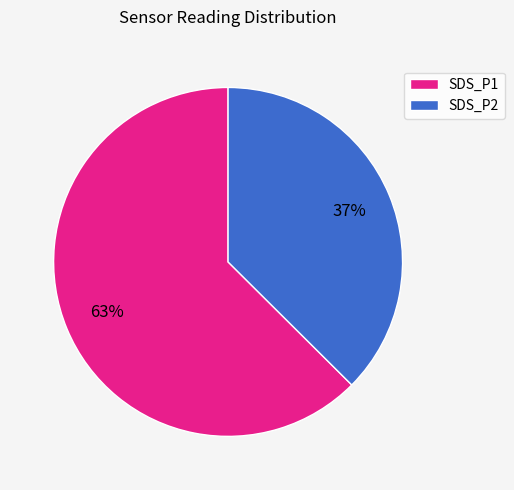

The SDS_P2 slice represents 45% of the pie. True or false?

False